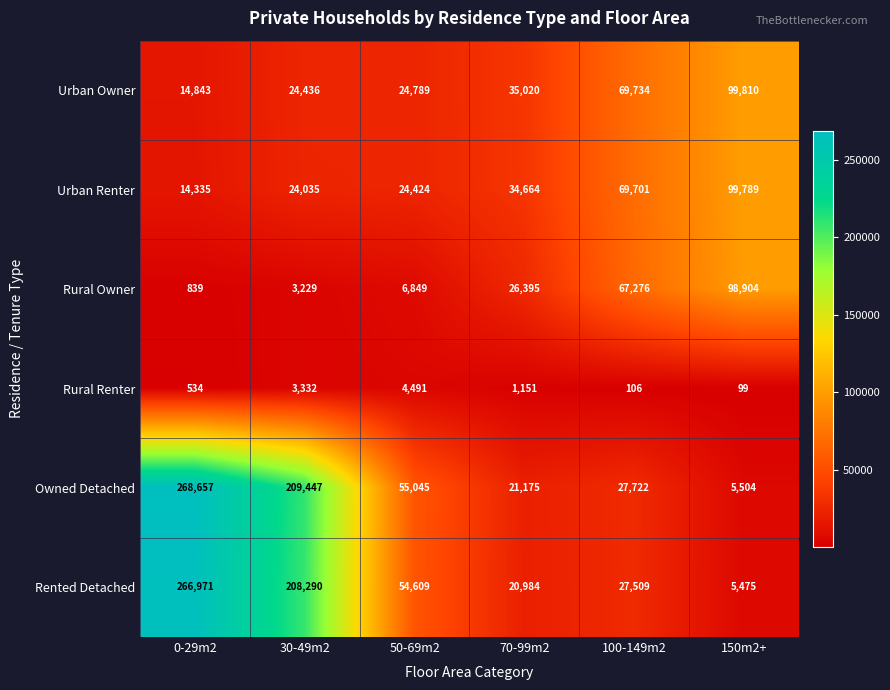

What is the average value of the Rural Owner series?

33915